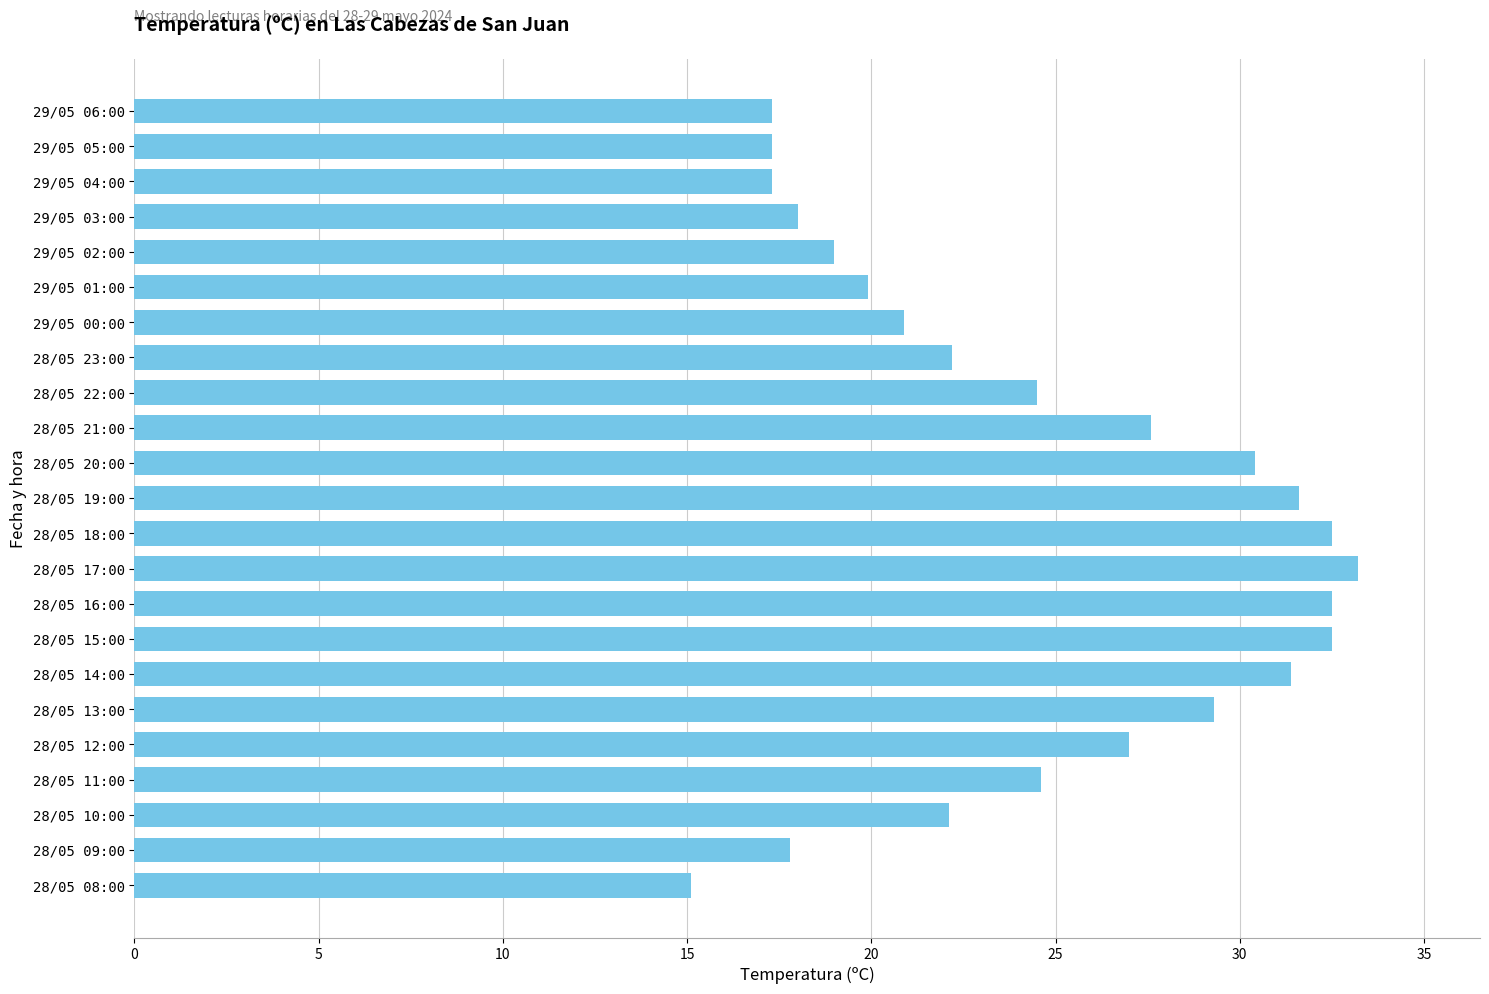

Between 28/05 13:00 and 28/05 17:00, which is larger?

28/05 17:00